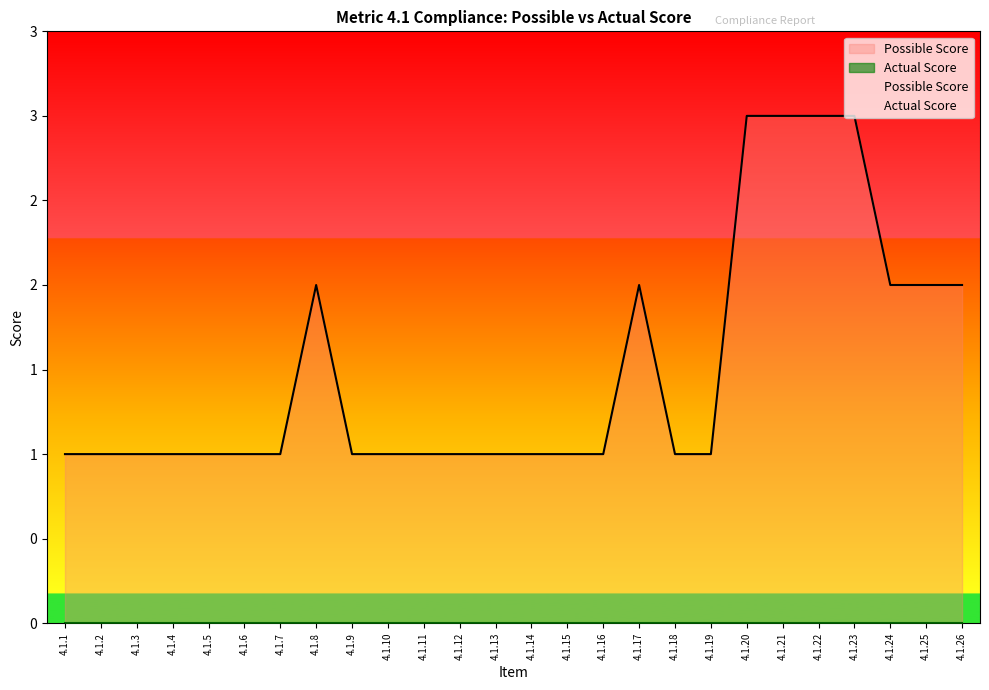

The value at 4.1.25 is 2. True or false?

True